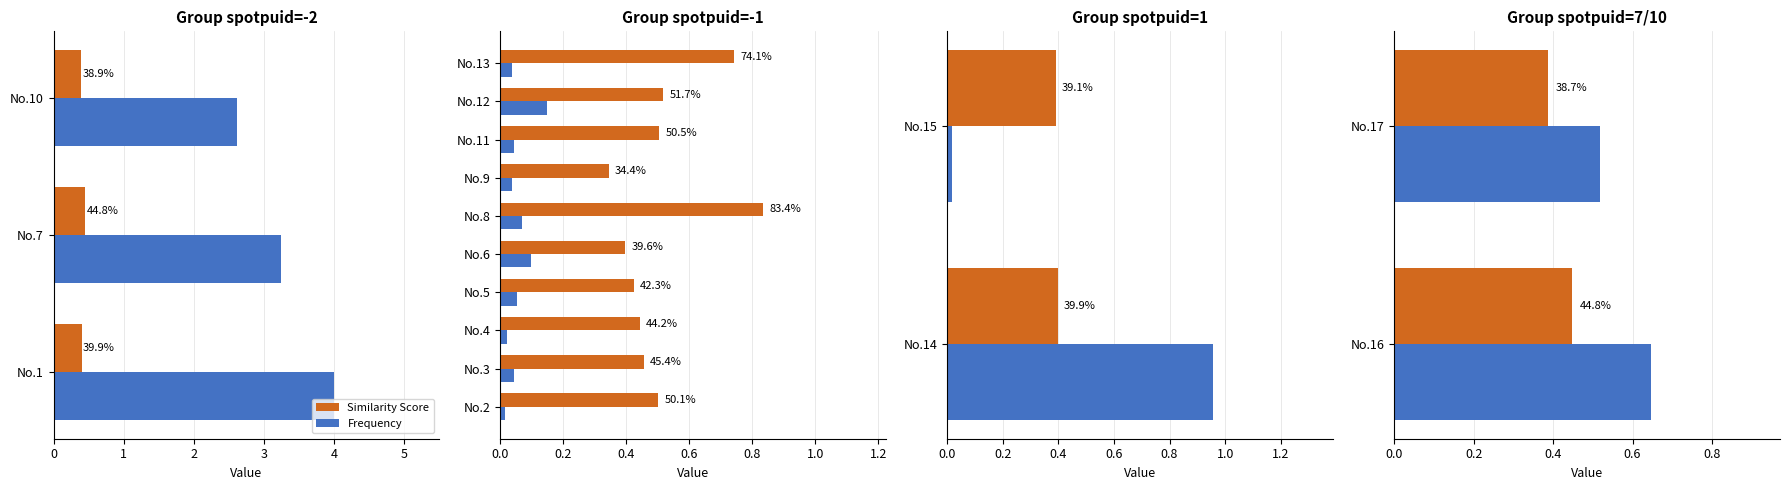

The value of Frequency at No.16 is 0.4. True or false?

False